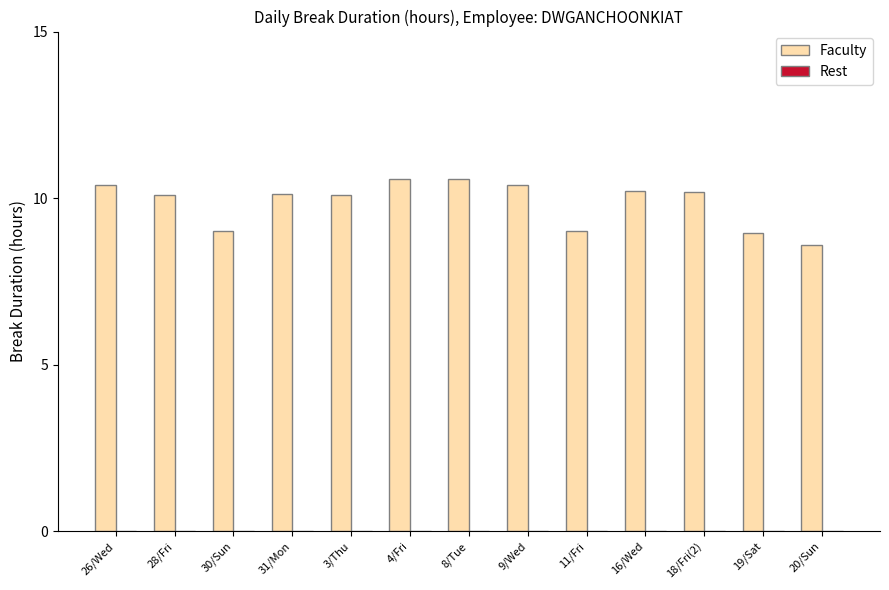

Which label corresponds to the smallest value in the chart?

20/Sun